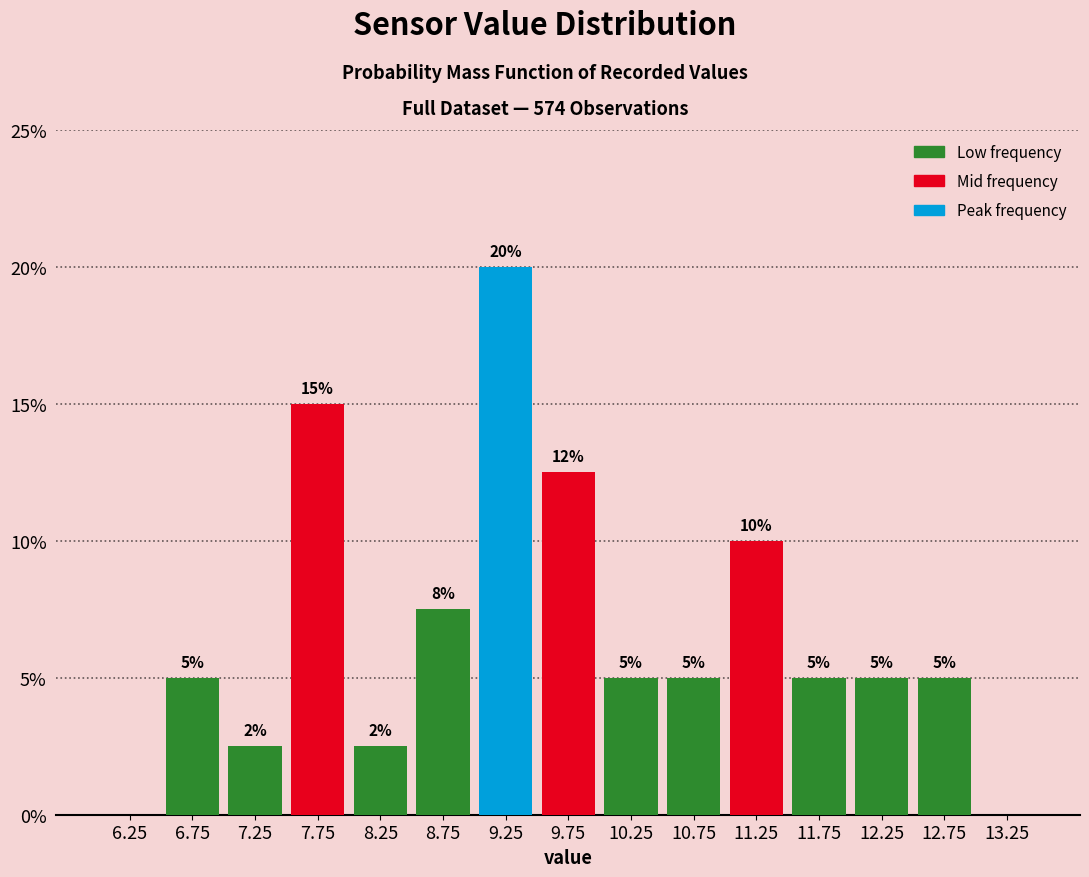

Which range on the x-axis has the tallest bar?

9.0 to 9.5